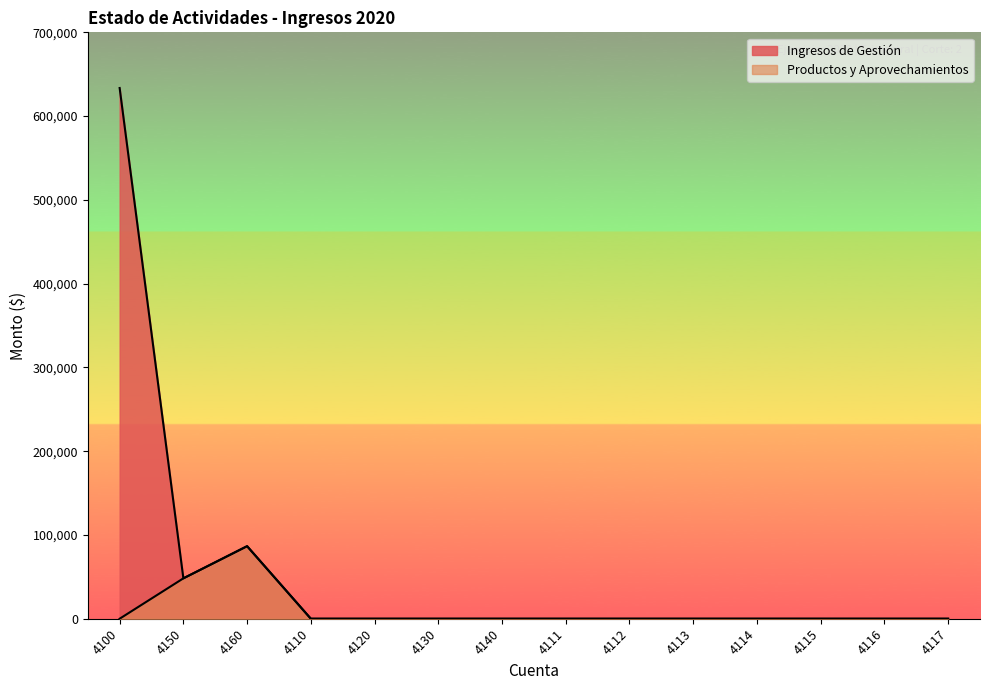

Does the chart display data point markers on the line(s)?

No